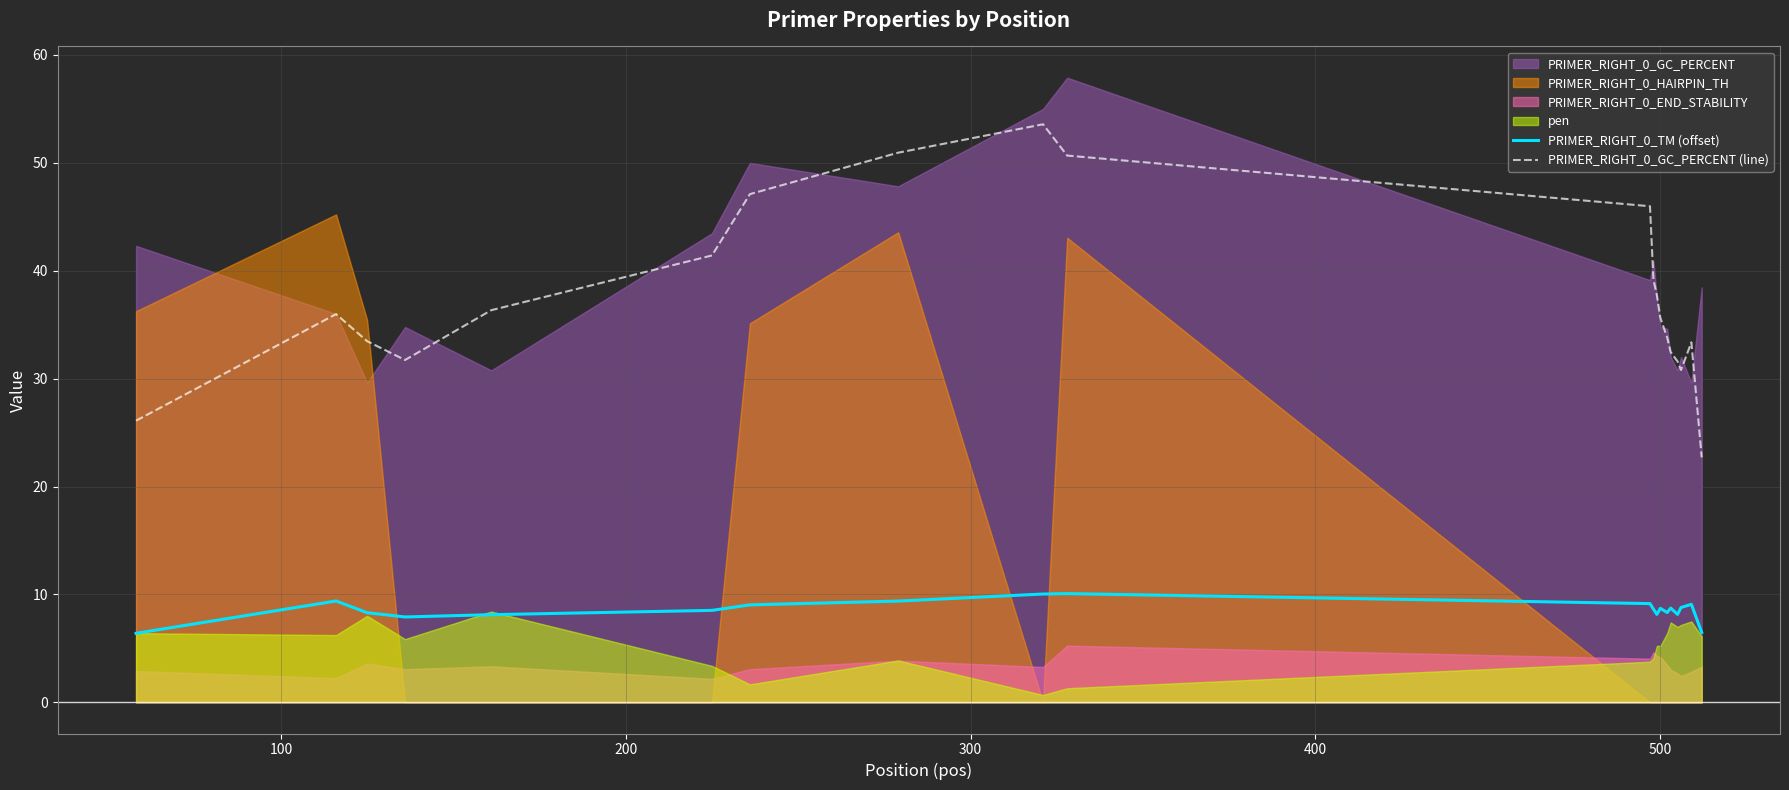

At how many categories does at least one series exceed 35?

11